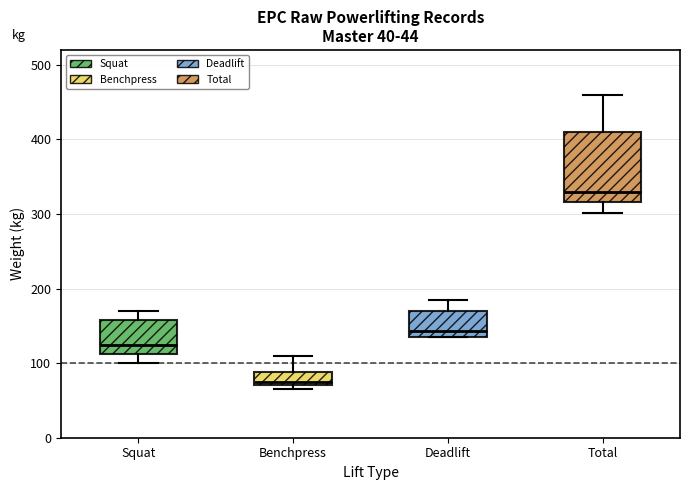

Which box's median line is the highest?

Total